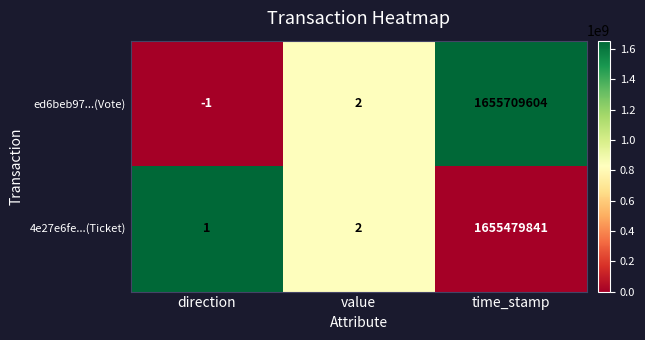

What is the difference between the ed6beb97...(Vote) values at time_stamp and value?

1655709602